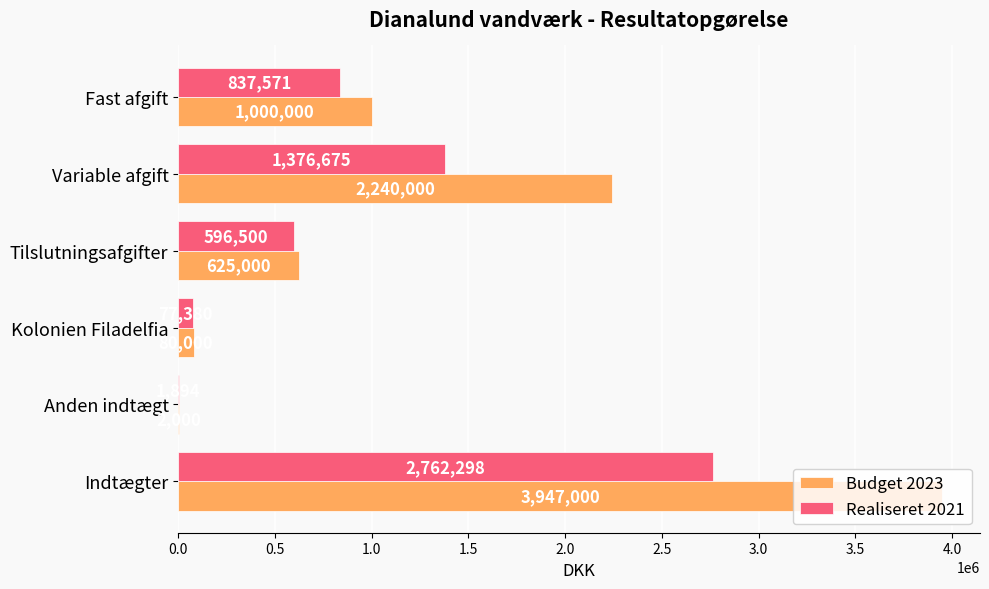

True or false: Realiseret 2021 has a value of 596500 at Tilslutningsafgifter.

True